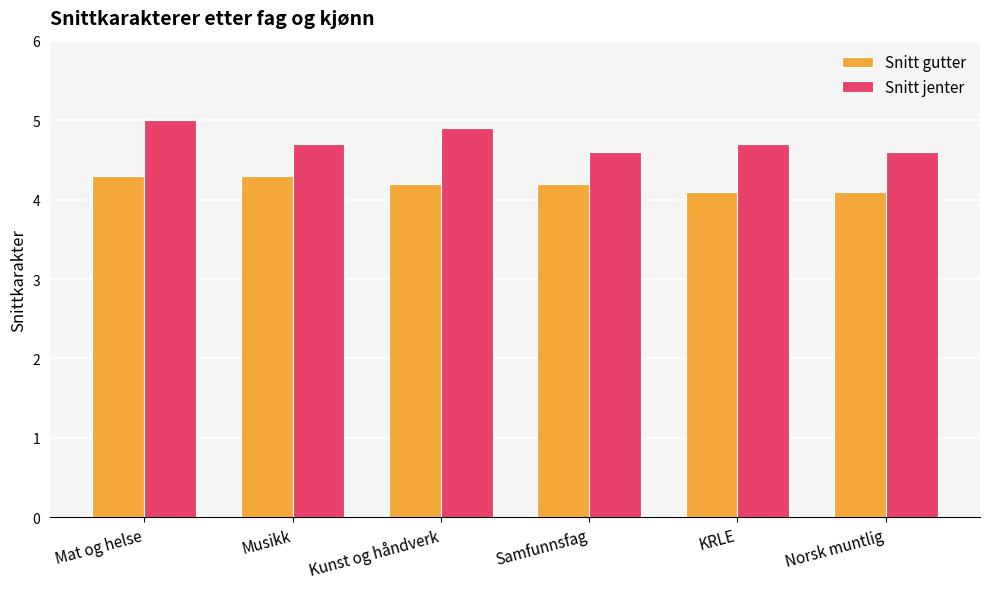

Reading right to left, extract all data points from this chart.

Snitt gutter: Norsk muntlig=4.1	KRLE=4.1	Samfunnsfag=4.2	Kunst og håndverk=4.2	Musikk=4.3	Mat og helse=4.3
Snitt jenter: Norsk muntlig=4.6	KRLE=4.7	Samfunnsfag=4.6	Kunst og håndverk=4.9	Musikk=4.7	Mat og helse=5.0